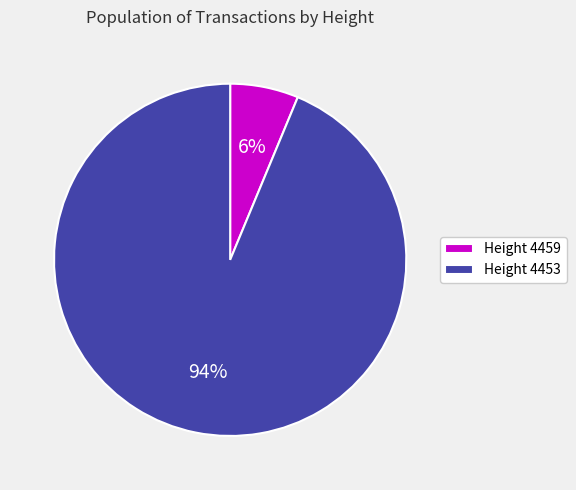

How many slices are in this pie chart?

2